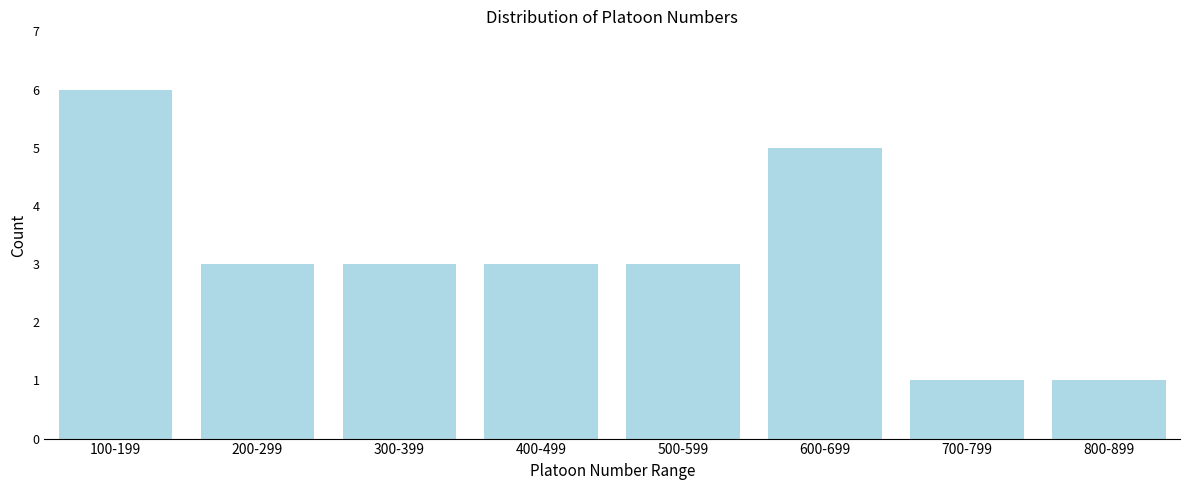

Reading left to right, what are all the values shown in this chart?

100-199=6	200-299=3	300-399=3	400-499=3	500-599=3	600-699=5	700-799=1	800-899=1